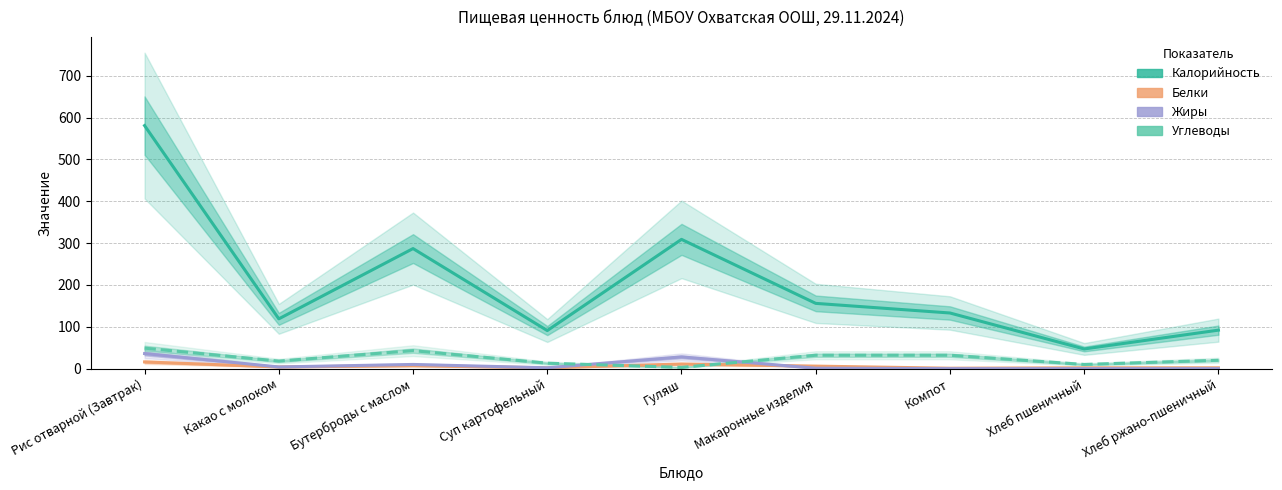

How many values in the Углеводы series exceed 20?

4